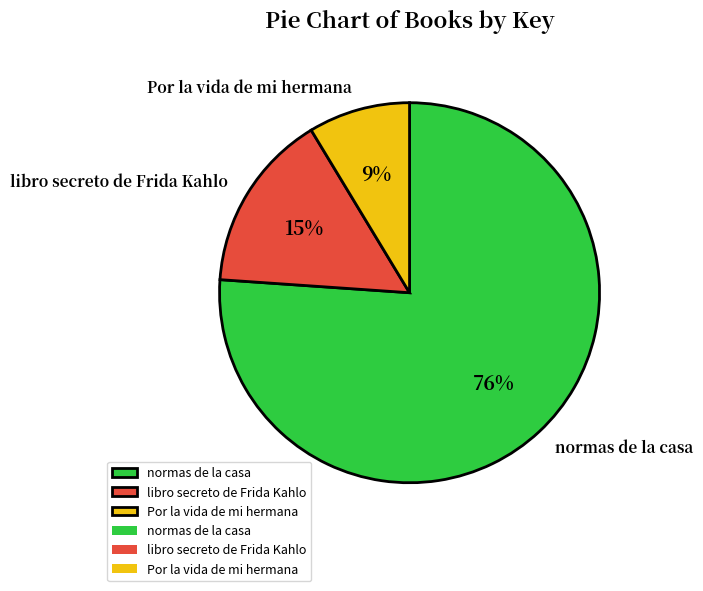

To the nearest percent, what portion does normas de la casa represent?

76%